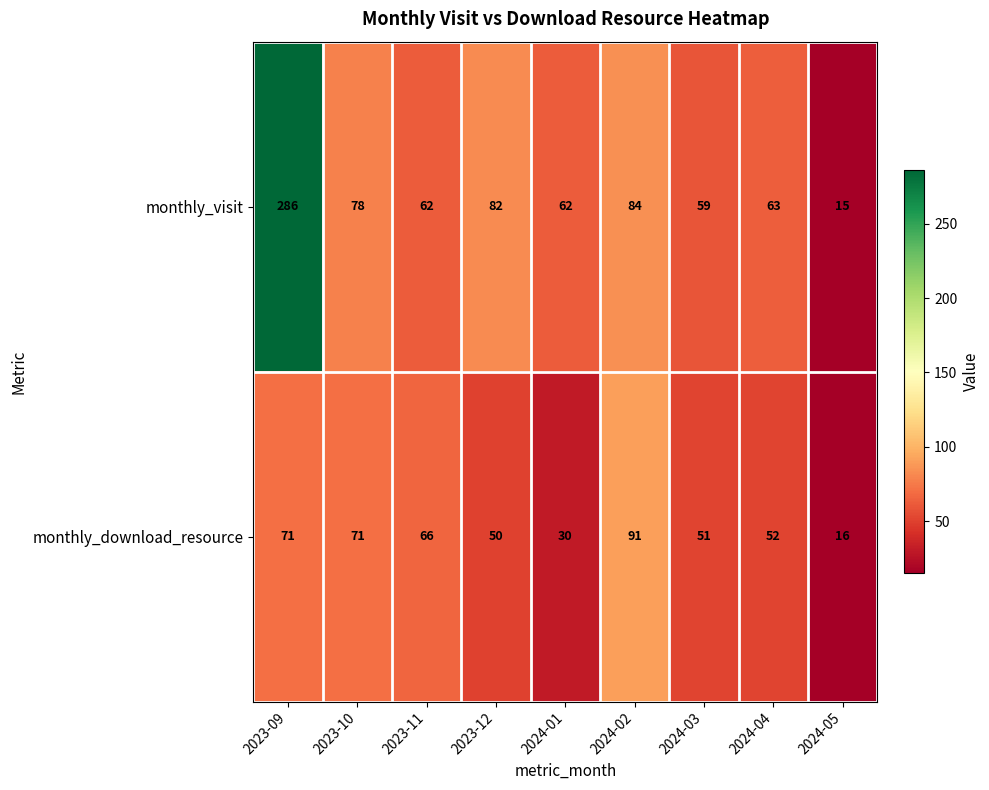

True or false: monthly_download_resource has a value of 42 at 2023-11.

False